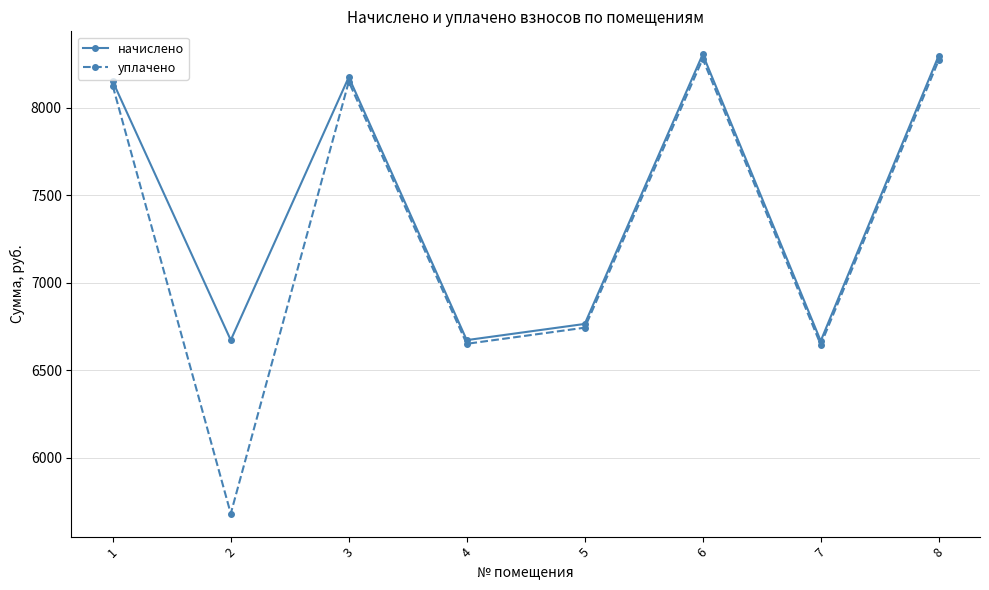

List the series in order of their overall mean, lowest first.

уплачено, начислено